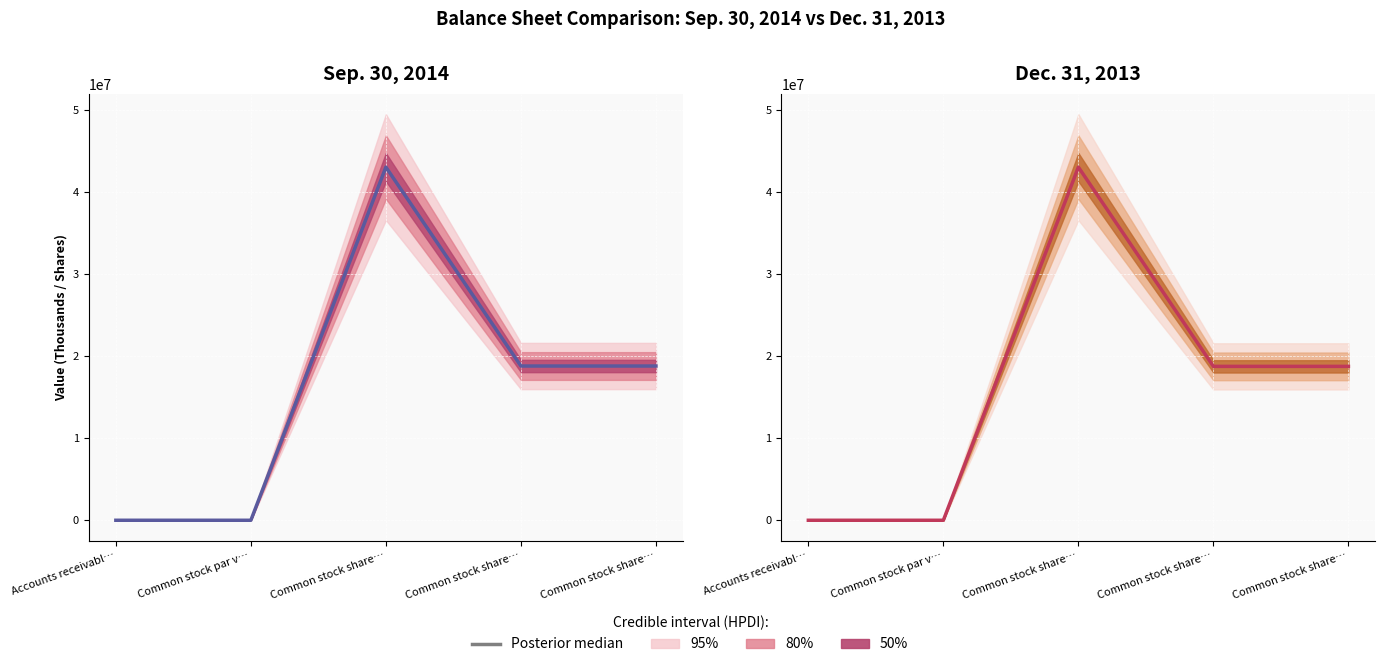

Which label corresponds to the smallest value in the chart?

Common stock par v…